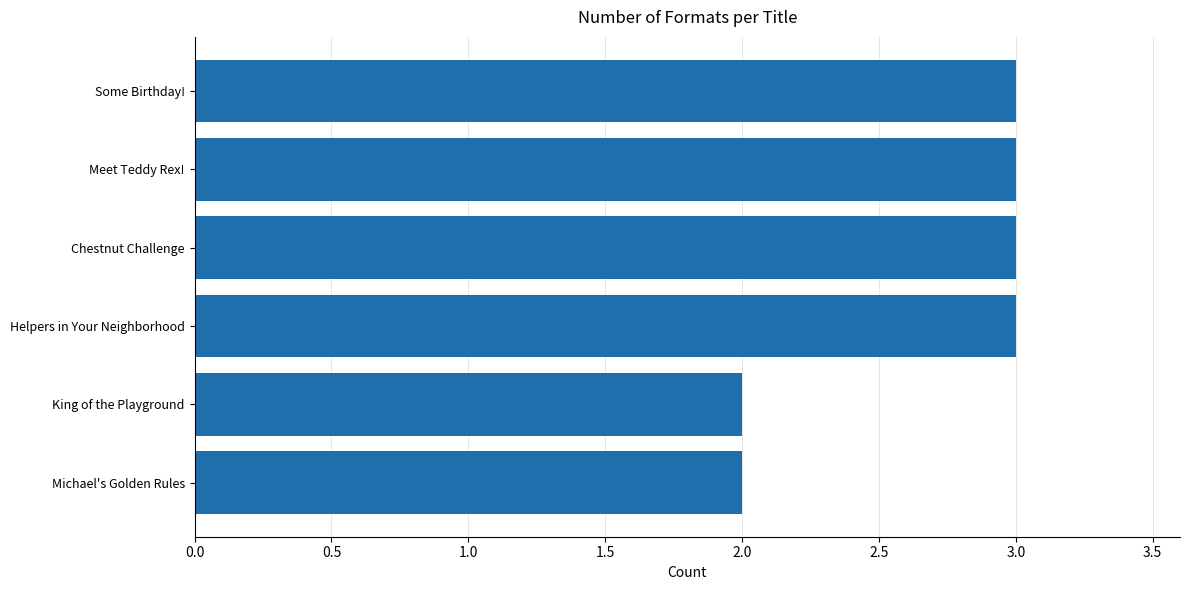

What is the ratio of the value at Some Birthday! to the value at Chestnut Challenge?

1.0